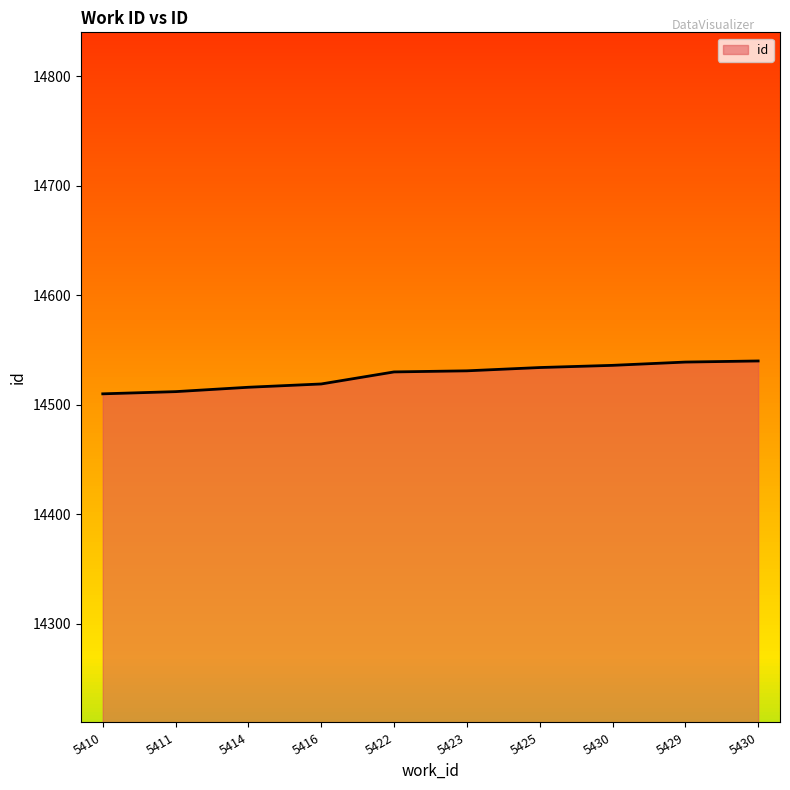

What is the average value?

14527